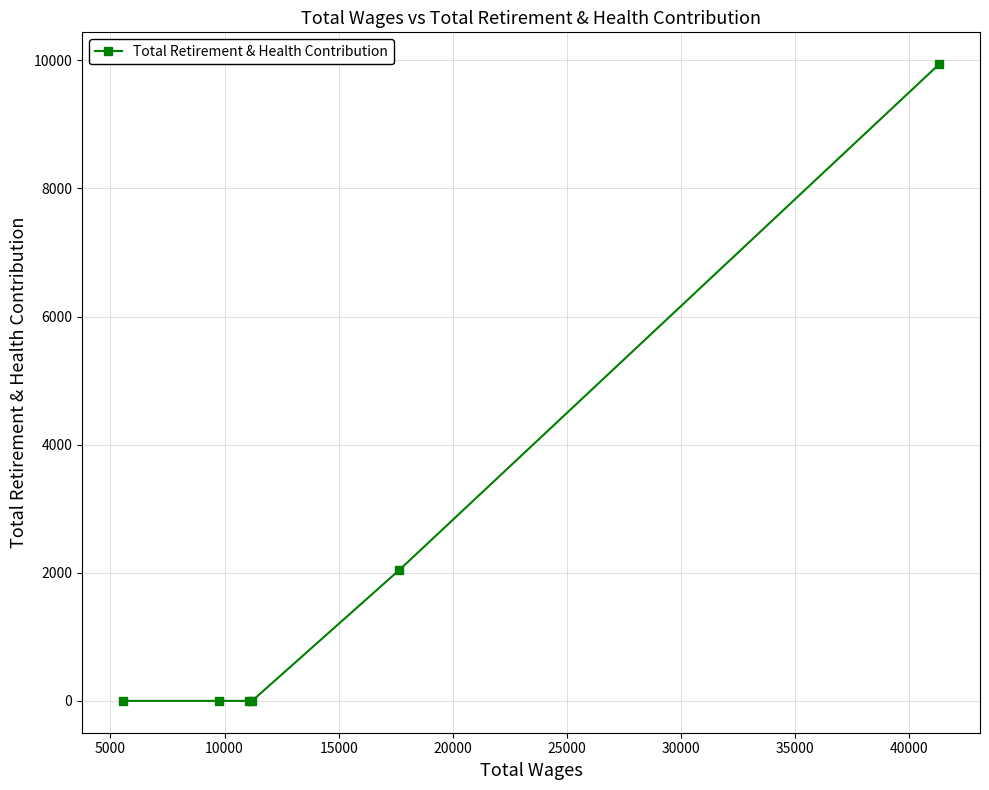

Count the values in the range 0 to 2041.

5